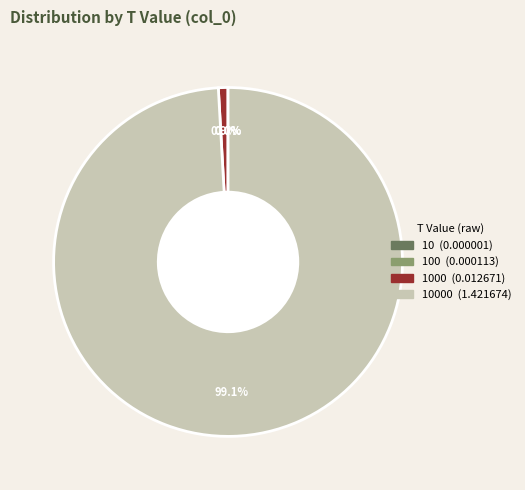

Does any single category account for the majority?

Yes